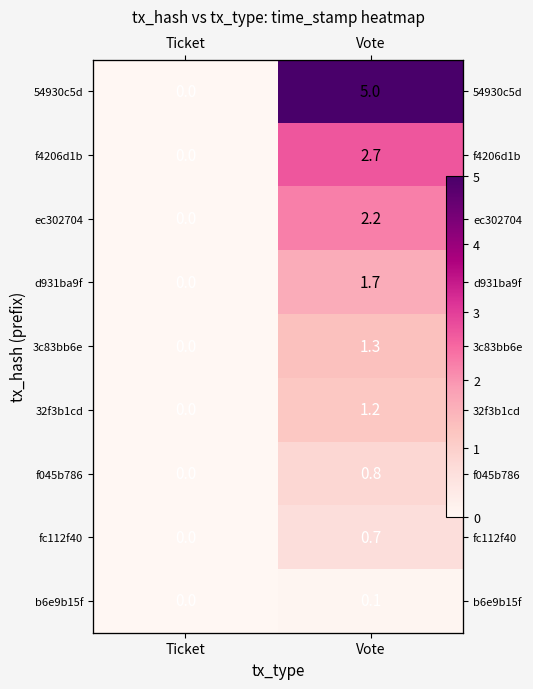

At which category is the sum across all series the highest?

Vote